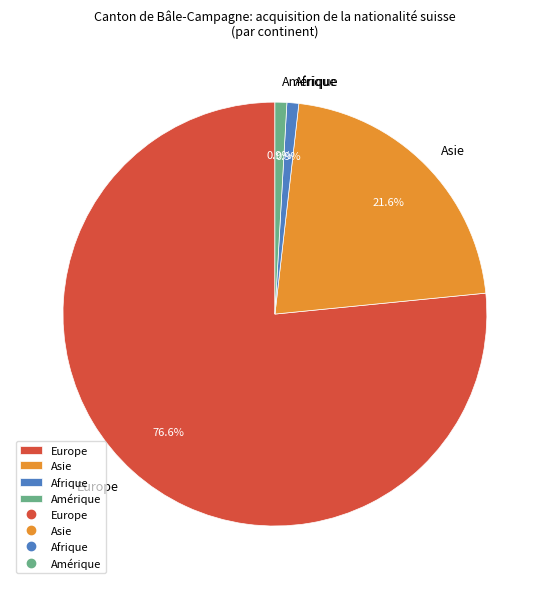

What portion of the pie excludes Afrique?

99.1%